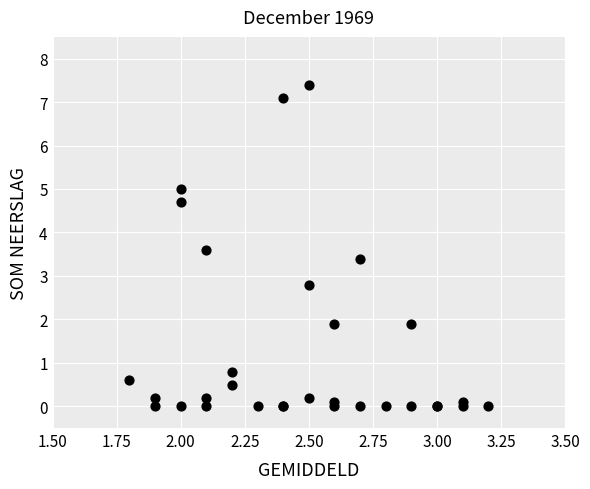

What Y value in the scatter plot is closest to 3?

2.8